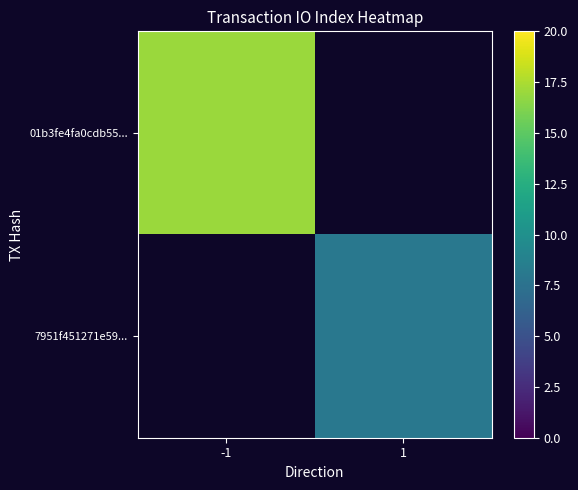

Which label corresponds to the largest value in the chart?

-1